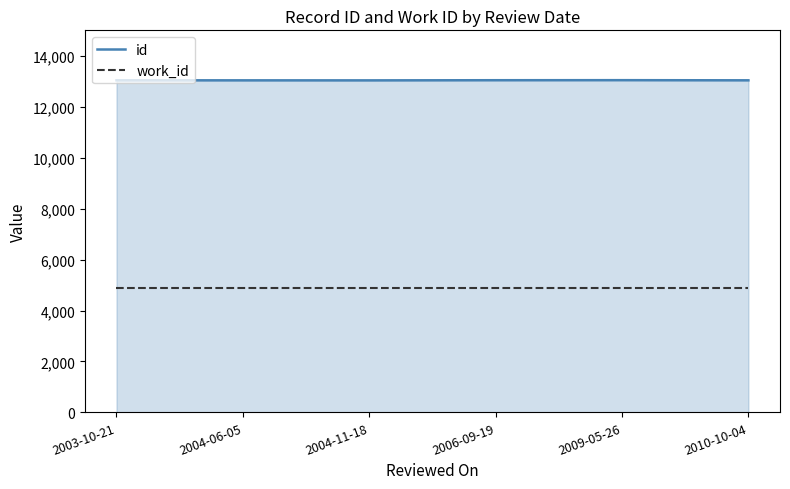

What is the spread (max minus min) of values at 2006-09-19?

8173